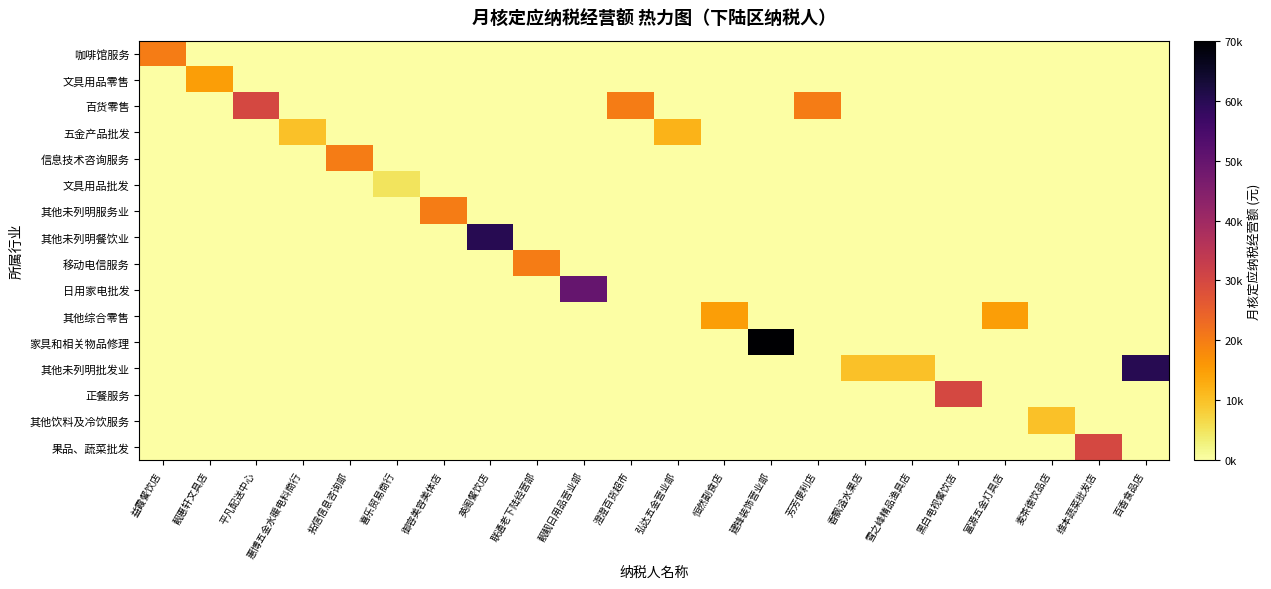

How many data points does each series have?

22